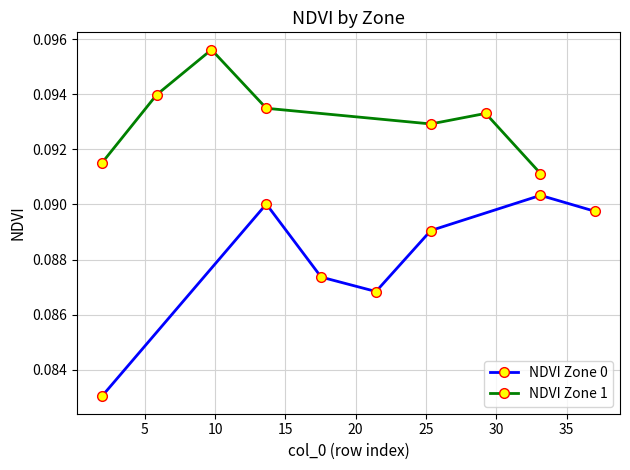

Between 20 and 25, which series saw the biggest shift?

NDVI Zone 0